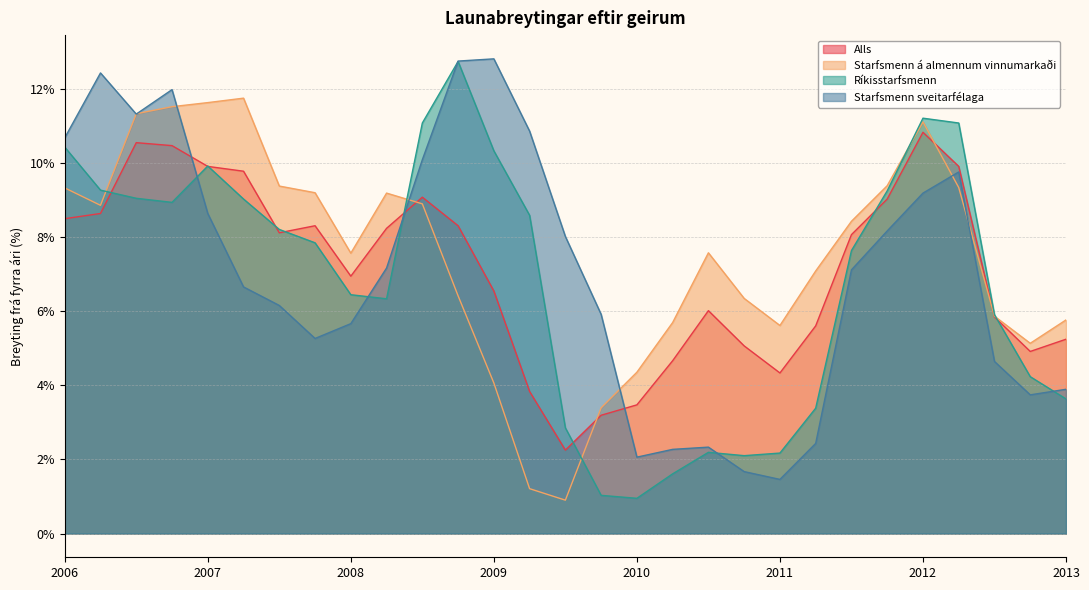

What is the difference between the maximum and minimum values in the Starfsmenn sveitarfélaga series?

11.3